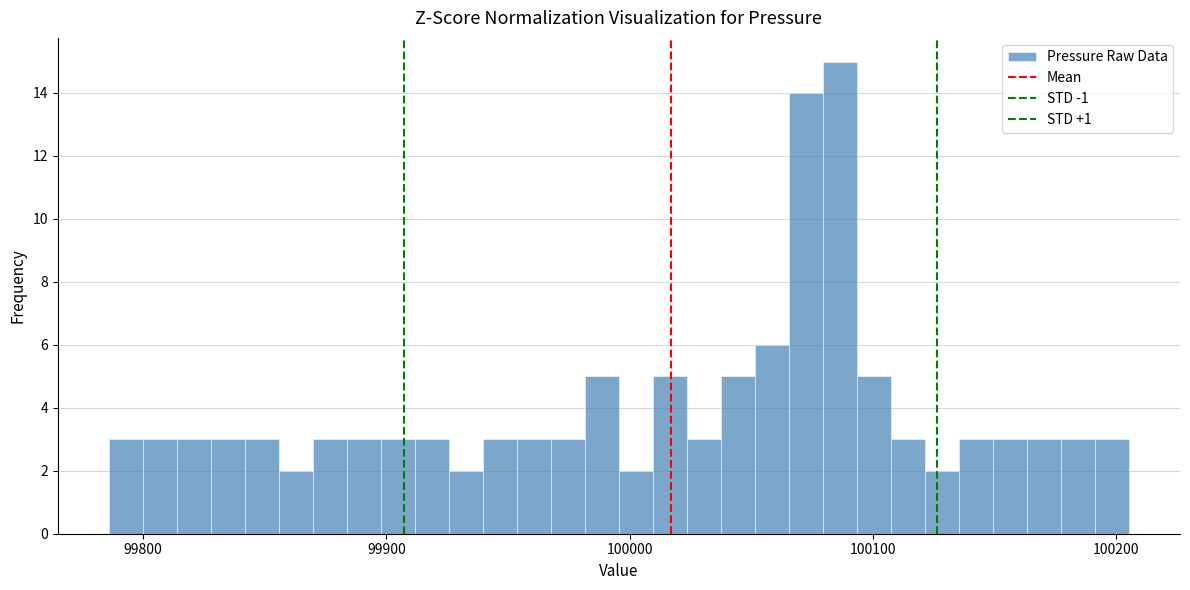

Read against the x-axis, roughly where is the centre of the tallest bar?

100090